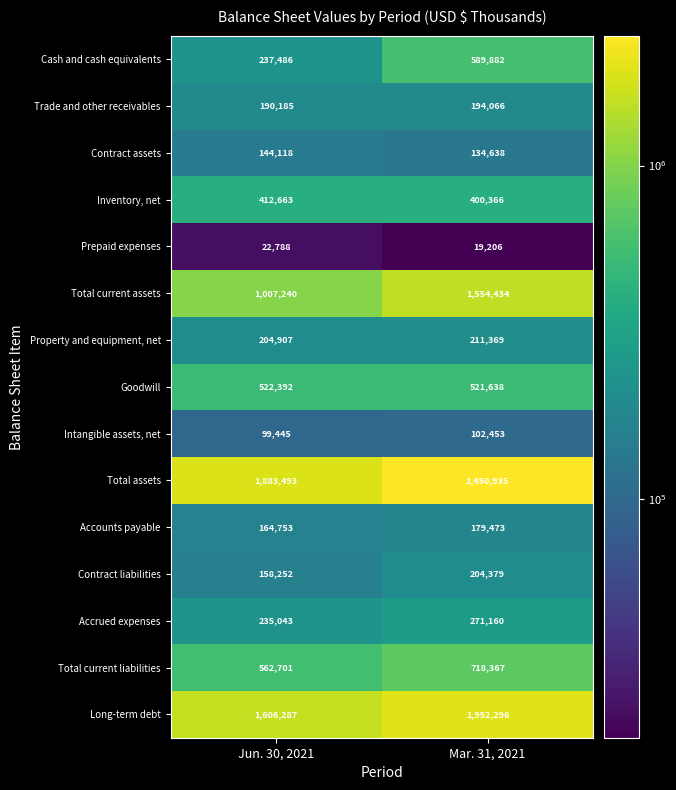

Reading left to right, what are all the values shown in this chart?

Cash and cash equivalents: 237486	589882
Trade and other receivables: 190185	194066
Contract assets: 144118	134638
Inventory, net: 412663	400366
Prepaid expenses: 22788	19206
Total current assets: 1007240	1554434
Property and equipment, net: 204907	211369
Goodwill: 522392	521638
Intangible assets, net: 99445	102453
Total assets: 1883493	2450935
Accounts payable: 164753	179473
Contract liabilities: 158252	204379
Accrued expenses: 235043	271160
Total current liabilities: 562701	718367
Long-term debt: 1606287	1952296